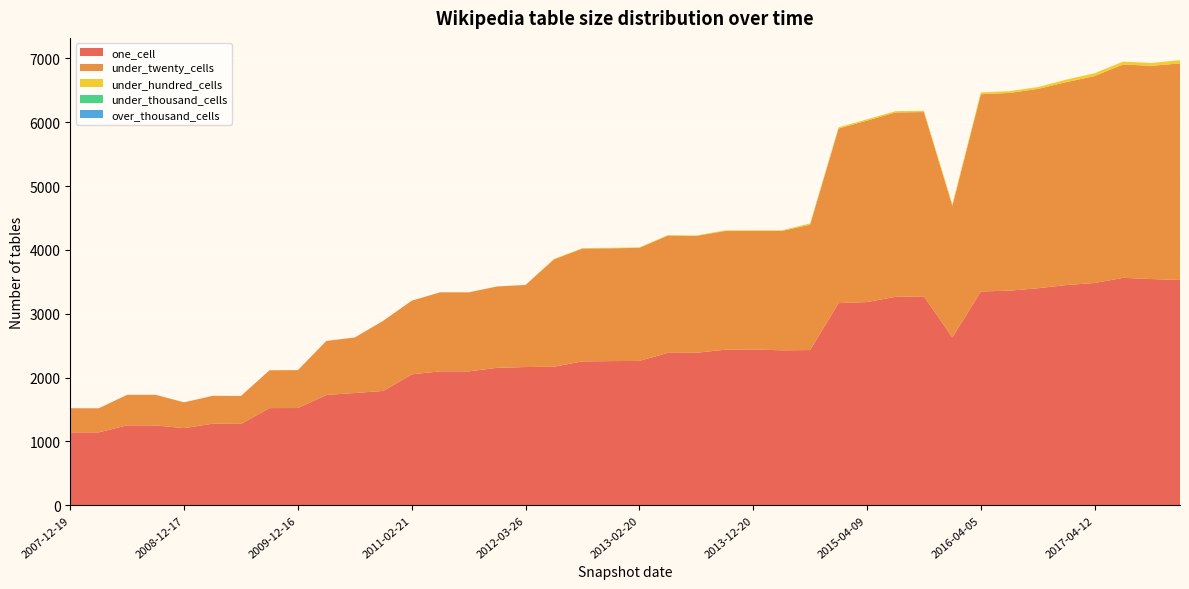

Reading left to right, what are all the values shown in this chart?

one_cell: 2007-12-19=1142	2008-04-01=1142	2008-06-27=1252	2008-10-10=1250	2008-12-17=1208	2009-04-06=1277	2009-06-17=1275	2009-09-25=1522	2009-12-16=1523	2010-04-01=1728	2010-07-26=1758	2010-11-17=1791	2011-02-21=2051	2011-06-10=2098	2011-09-05=2097	2012-01-18=2153	2012-03-26=2165	2012-07-13=2170	2012-10-31=2254	2012-12-11=2258	2013-02-20=2261	2013-05-21=2387	2013-07-09=2389	2013-09-10=2436	2013-12-20=2441	2014-03-28=2427	2014-09-08=2431	2015-01-19=3166	2015-04-09=3183	2015-07-03=3265	2015-10-01=3272	2016-01-04=2629	2016-04-05=3349	2016-07-04=3361	2016-10-07=3399	2016-12-27=3449	2017-04-12=3482	2017-07-24=3562	2017-10-12=3543	2017-12-22=3529
under_twenty_cells: 2007-12-19=378	2008-04-01=377	2008-06-27=478	2008-10-10=480	2008-12-17=404	2009-04-06=437	2009-06-17=437	2009-09-25=592	2009-12-16=594	2010-04-01=846	2010-07-26=870	2010-11-17=1099	2011-02-21=1153	2011-06-10=1238	2011-09-05=1238	2012-01-18=1274	2012-03-26=1286	2012-07-13=1682	2012-10-31=1767	2012-12-11=1767	2013-02-20=1771	2013-05-21=1837	2013-07-09=1830	2013-09-10=1859	2013-12-20=1855	2014-03-28=1869	2014-09-08=1964	2015-01-19=2735	2015-04-09=2842	2015-07-03=2888	2015-10-01=2887	2016-01-04=2060	2016-04-05=3089	2016-07-04=3097	2016-10-07=3122	2016-12-27=3178	2017-04-12=3241	2017-07-24=3342	2017-10-12=3340	2017-12-22=3392
under_hundred_cells: 2007-12-19=1	2008-04-01=1	2008-06-27=1	2008-10-10=1	2008-12-17=1	2009-04-06=1	2009-06-17=1	2009-09-25=1	2009-12-16=1	2010-04-01=1	2010-07-26=1	2010-11-17=1	2011-02-21=1	2011-06-10=1	2011-09-05=1	2012-01-18=1	2012-03-26=1	2012-07-13=7	2012-10-31=7	2012-12-11=7	2013-02-20=8	2013-05-21=7	2013-07-09=7	2013-09-10=10	2013-12-20=10	2014-03-28=10	2014-09-08=19	2015-01-19=20	2015-04-09=20	2015-07-03=20	2015-10-01=20	2016-01-04=27	2016-04-05=28	2016-07-04=28	2016-10-07=29	2016-12-27=40	2017-04-12=44	2017-07-24=45	2017-10-12=45	2017-12-22=51
under_thousand_cells: 2007-12-19=0	2008-04-01=0	2008-06-27=0	2008-10-10=0	2008-12-17=0	2009-04-06=0	2009-06-17=0	2009-09-25=0	2009-12-16=0	2010-04-01=0	2010-07-26=0	2010-11-17=0	2011-02-21=0	2011-06-10=0	2011-09-05=0	2012-01-18=0	2012-03-26=0	2012-07-13=0	2012-10-31=0	2012-12-11=0	2013-02-20=0	2013-05-21=0	2013-07-09=0	2013-09-10=0	2013-12-20=0	2014-03-28=0	2014-09-08=0	2015-01-19=0	2015-04-09=0	2015-07-03=0	2015-10-01=0	2016-01-04=0	2016-04-05=0	2016-07-04=0	2016-10-07=0	2016-12-27=0	2017-04-12=0	2017-07-24=0	2017-10-12=0	2017-12-22=0
over_thousand_cells: 2007-12-19=0	2008-04-01=0	2008-06-27=0	2008-10-10=0	2008-12-17=0	2009-04-06=0	2009-06-17=0	2009-09-25=0	2009-12-16=0	2010-04-01=0	2010-07-26=0	2010-11-17=0	2011-02-21=0	2011-06-10=0	2011-09-05=0	2012-01-18=0	2012-03-26=0	2012-07-13=0	2012-10-31=0	2012-12-11=0	2013-02-20=0	2013-05-21=0	2013-07-09=0	2013-09-10=0	2013-12-20=0	2014-03-28=0	2014-09-08=0	2015-01-19=0	2015-04-09=0	2015-07-03=0	2015-10-01=0	2016-01-04=0	2016-04-05=0	2016-07-04=0	2016-10-07=0	2016-12-27=0	2017-04-12=0	2017-07-24=0	2017-10-12=0	2017-12-22=0